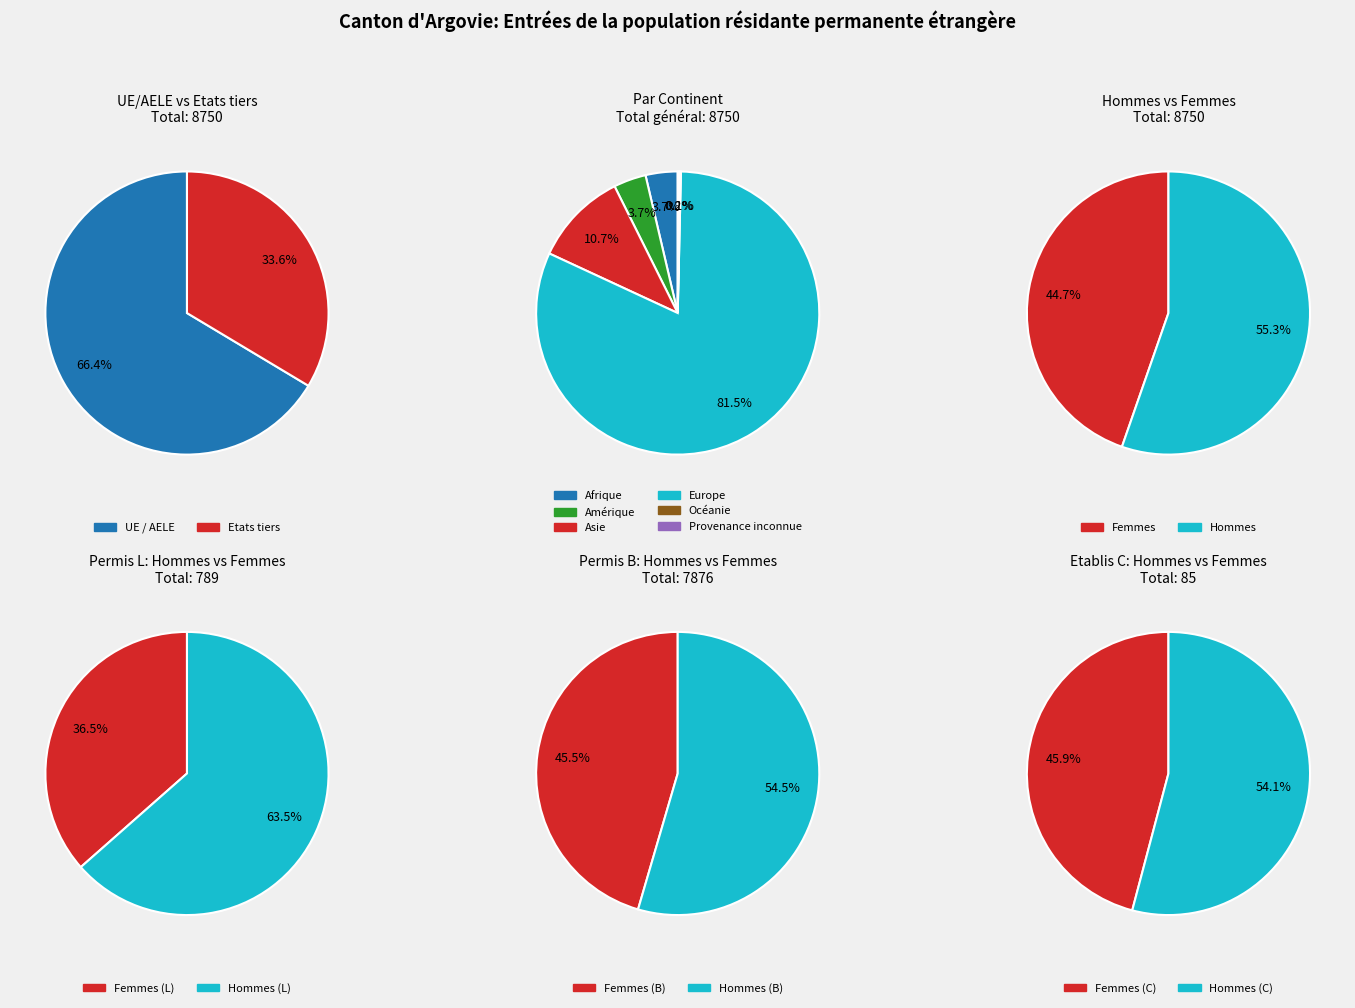

How many slices are in this pie chart?

6